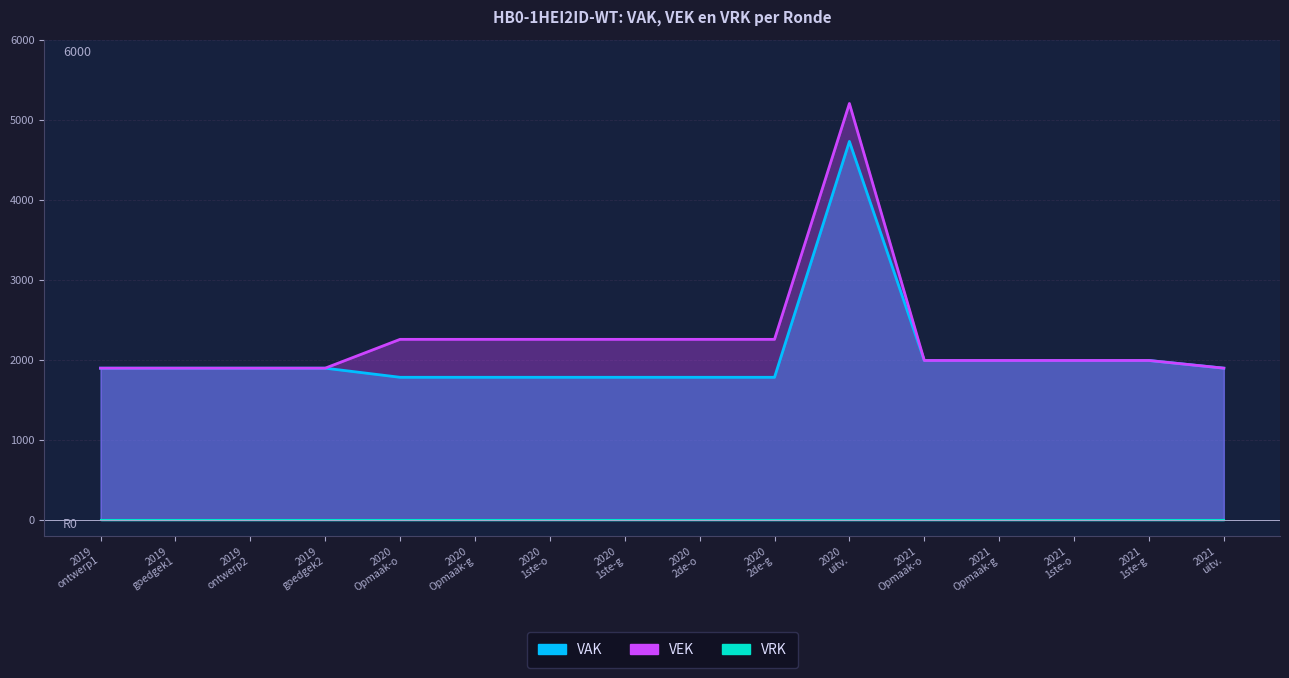

How many interior local peaks does the VEK series have?

1